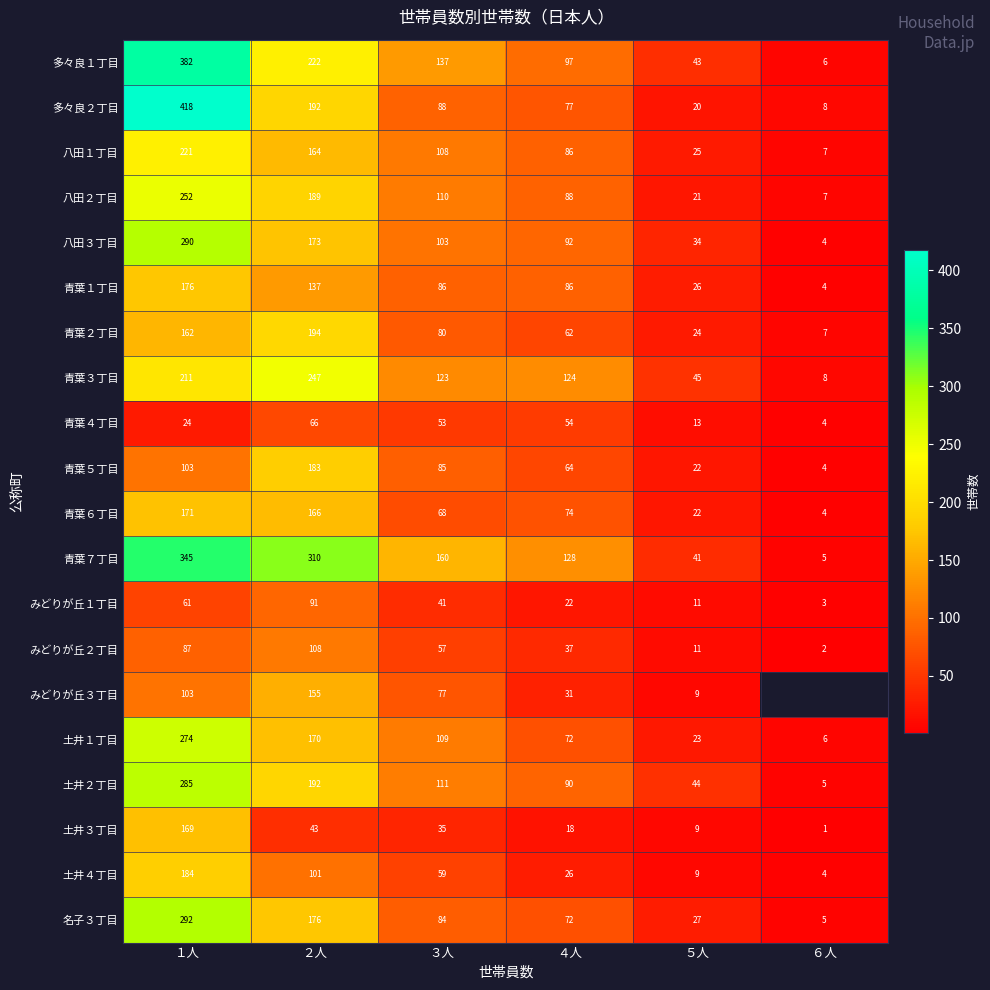

What is the sum of all 八田１丁目 values?

611